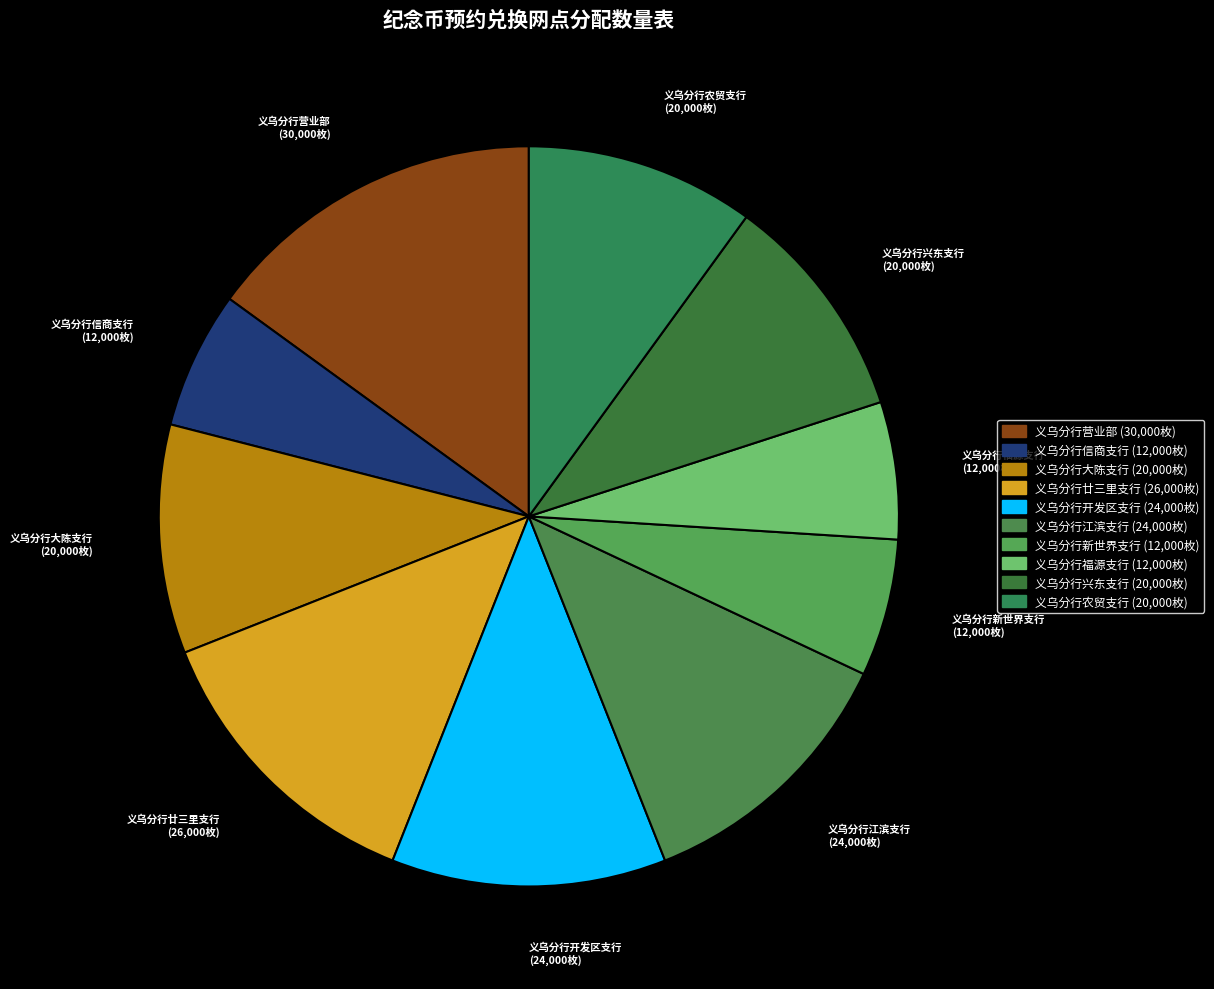

Do 义乌分行信商支行 and 义乌分行农贸支行 together represent more than half of the pie?

No